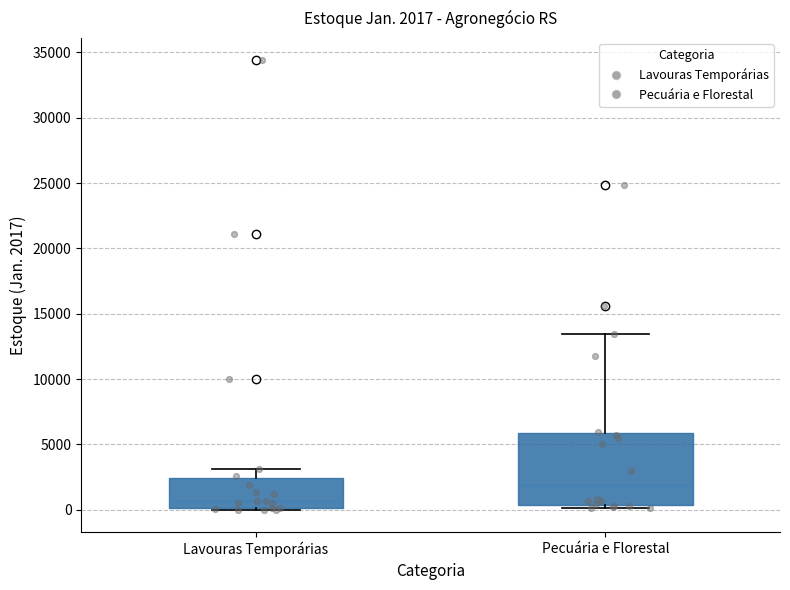

Comparing the boxes themselves (not the whiskers), which one is the tallest?

Pecuária e Florestal